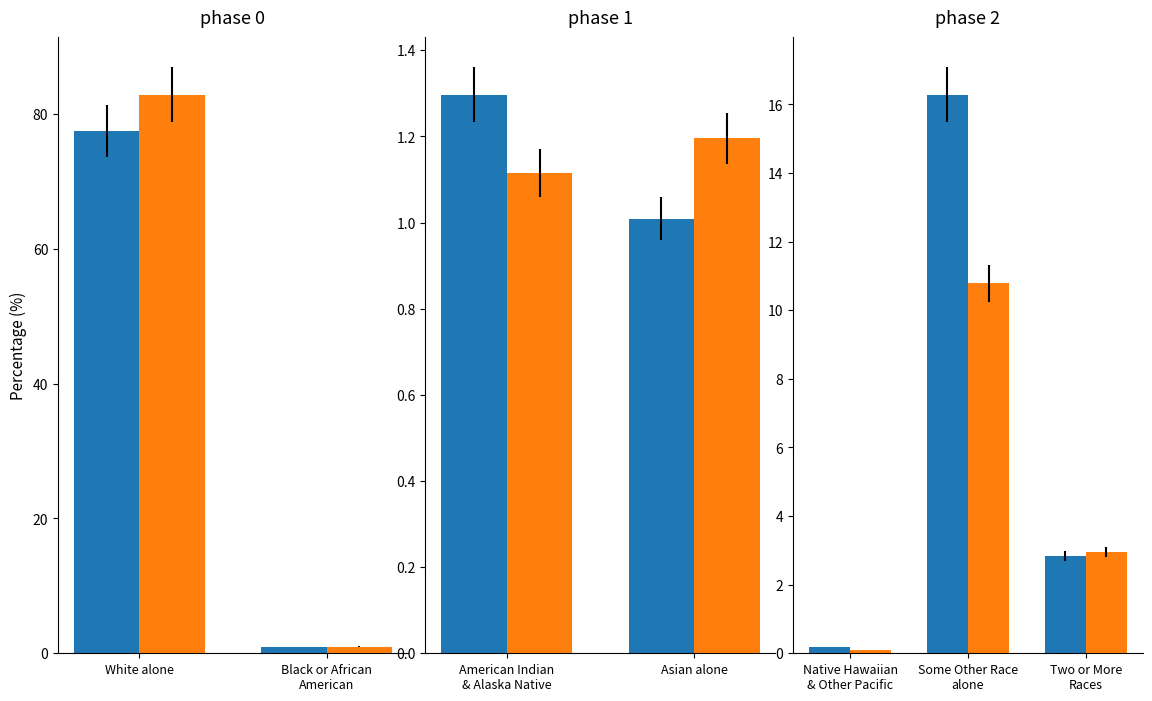

The value of This Area at Two or More Races is 2.8. True or false?

True